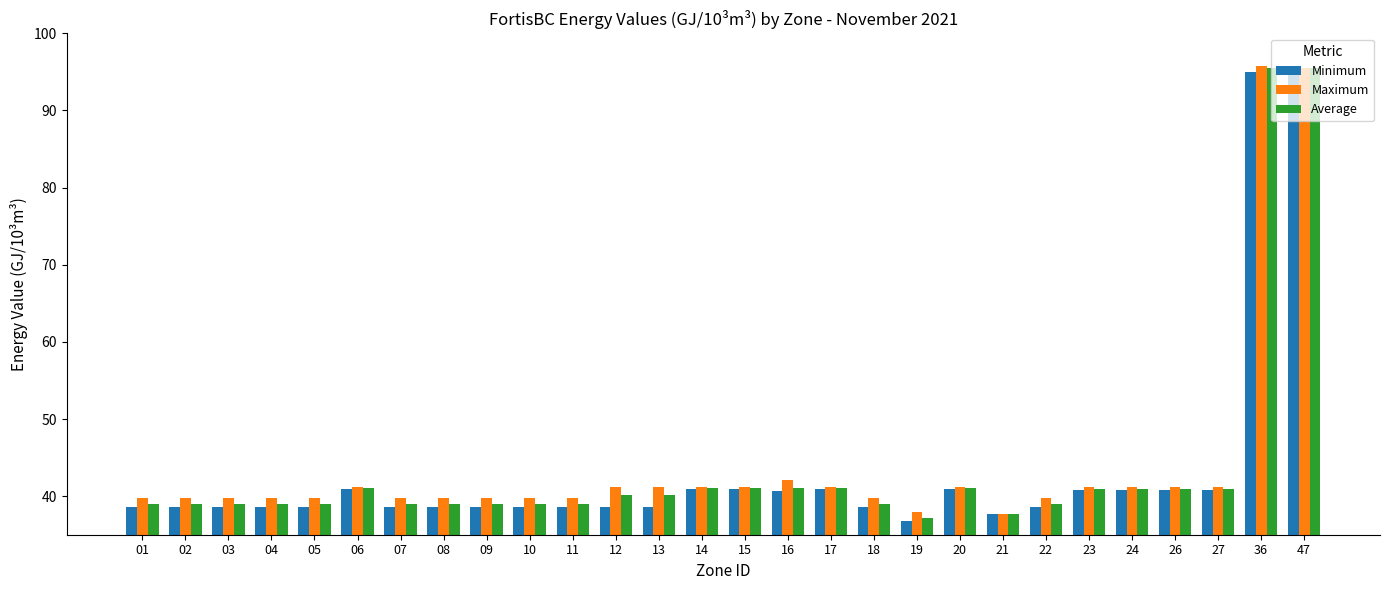

What is the average value of the Average series?

43.7